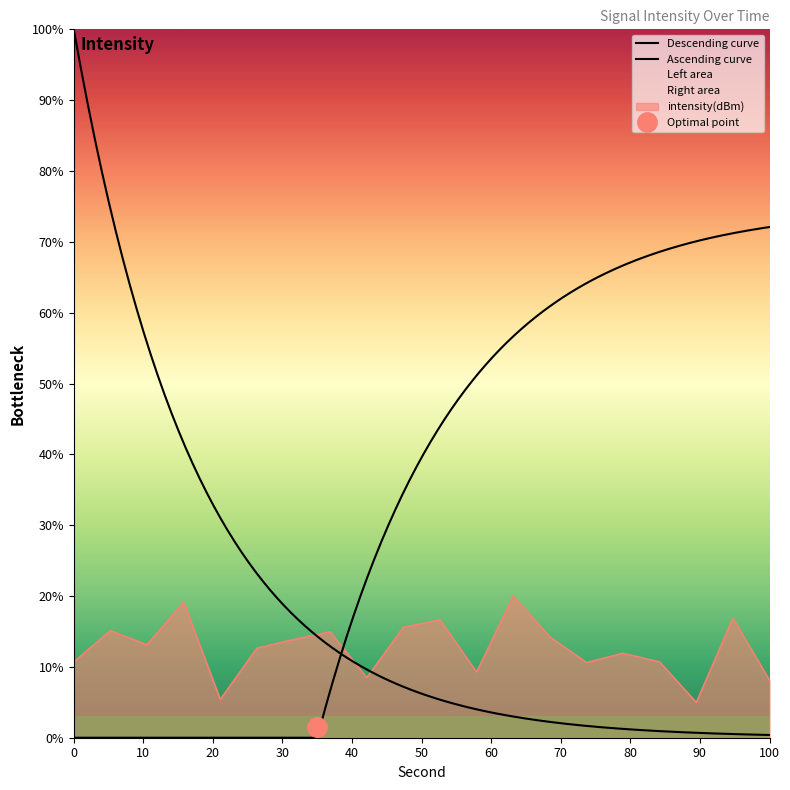

At which category does the data reach its first local peak?

2